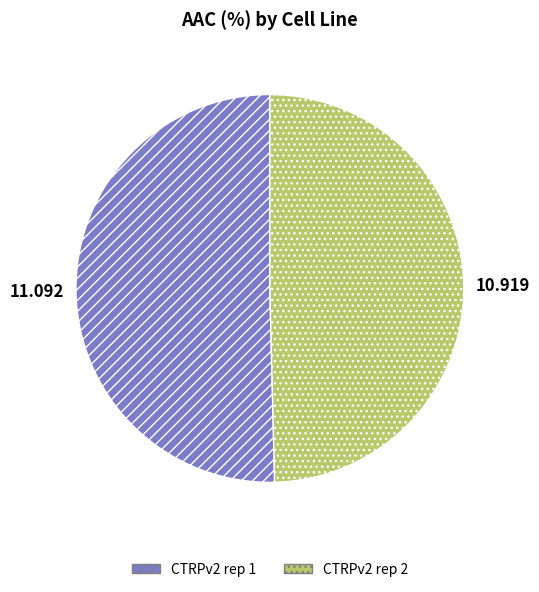

Does any single category account for the majority?

Yes